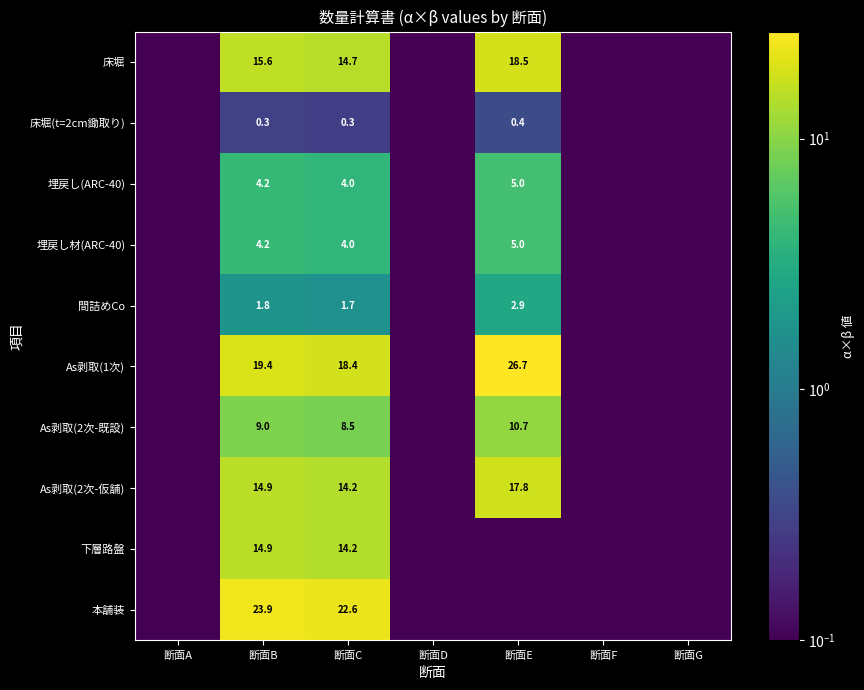

What is the difference between the As剥取(2次-既設) values at 断面C and 断面D?

8.4